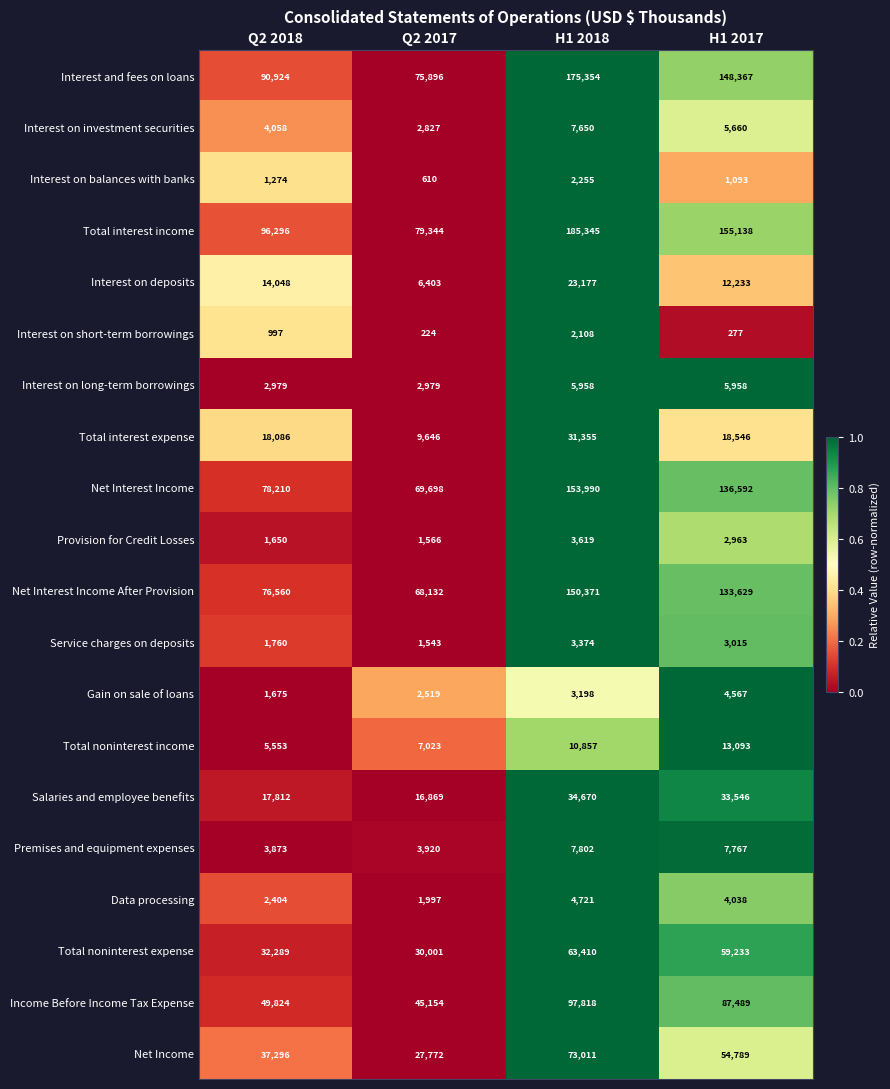

True or false: Interest on investment securities has a value of 2827 at Q2 2017.

True